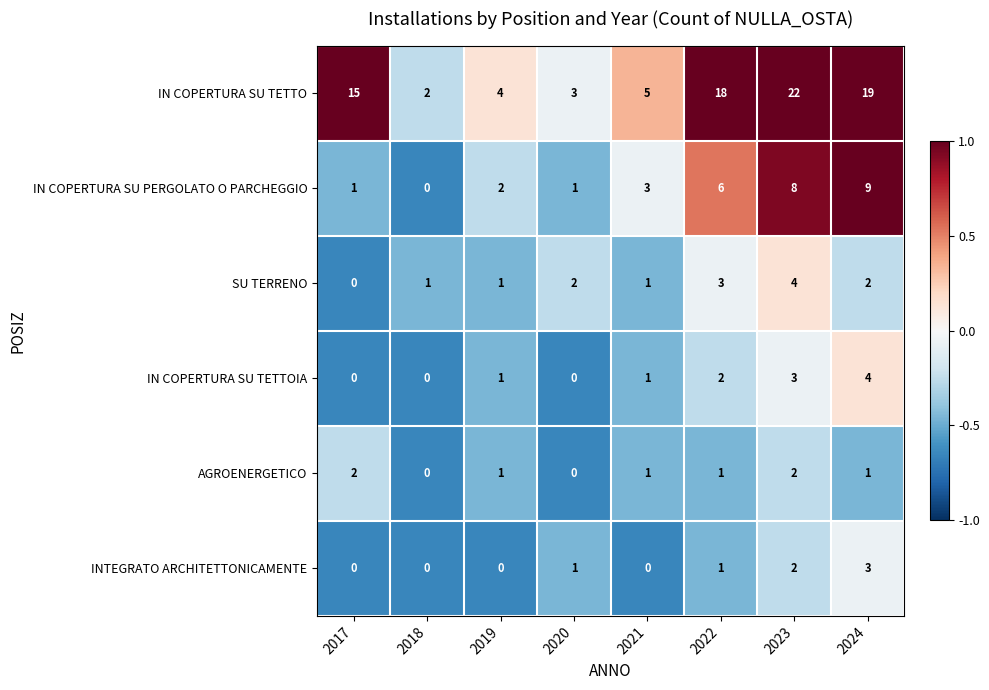

What is the difference between the second highest and minimum values in the IN COPERTURA SU TETTOIA series?

3